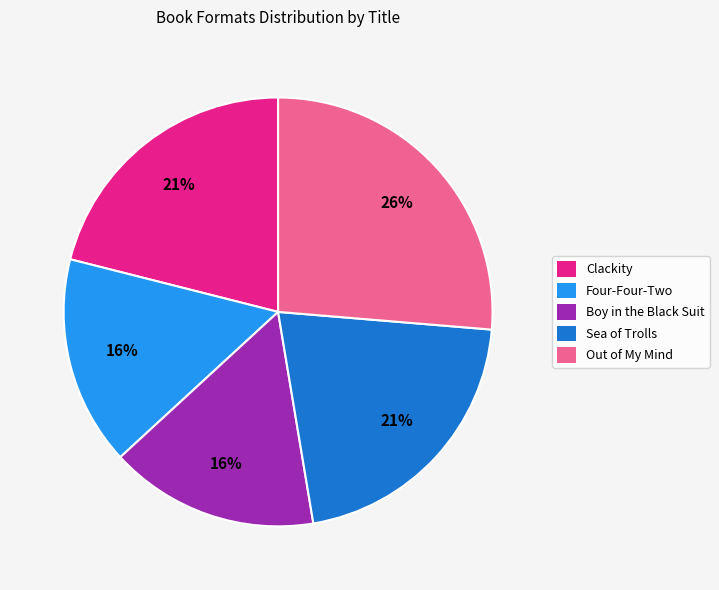

To the nearest percent, what percentage of the pie is Four-Four-Two?

16%